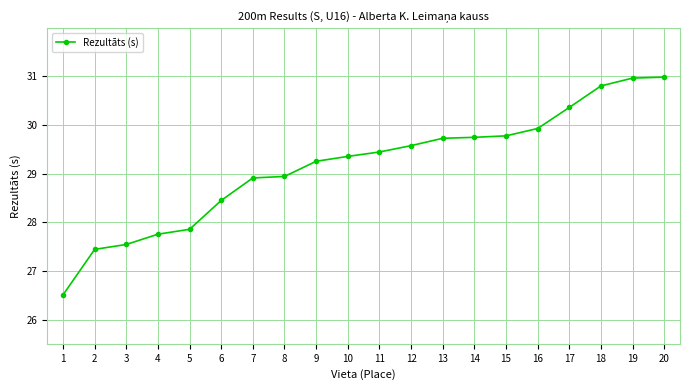

What is the maximum value shown in the chart?

31.0